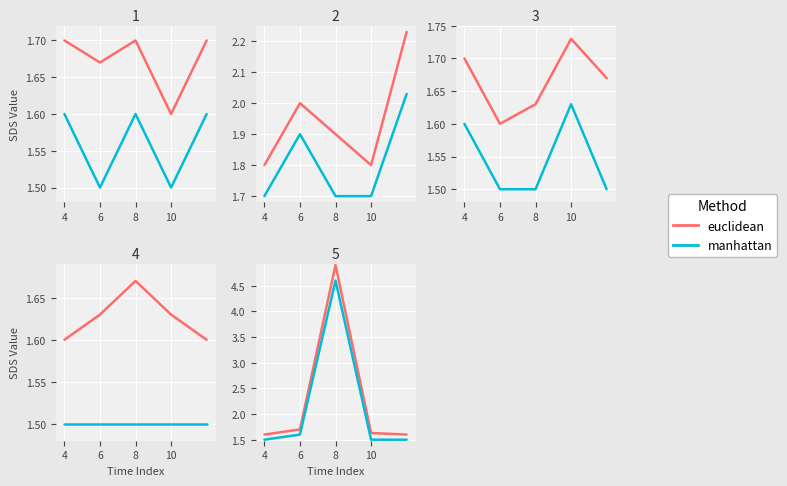

Which has a higher value, 4 or 8?

8